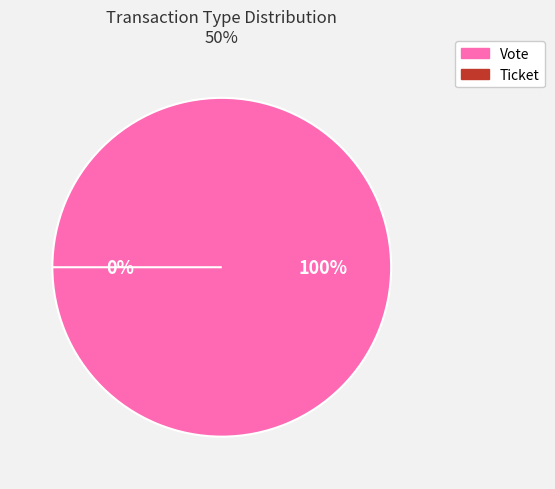

To the nearest percent, what percentage of the pie is Vote?

100%